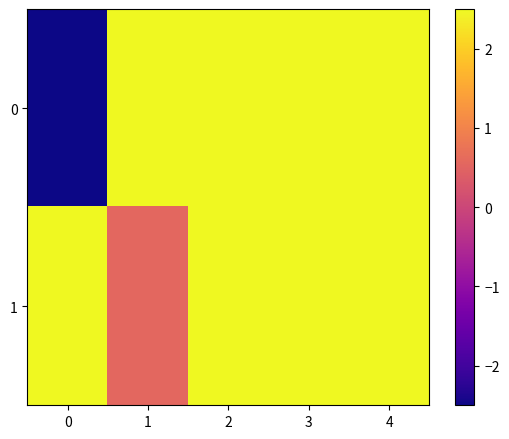

Which series changed the most between 2 and 4?

1